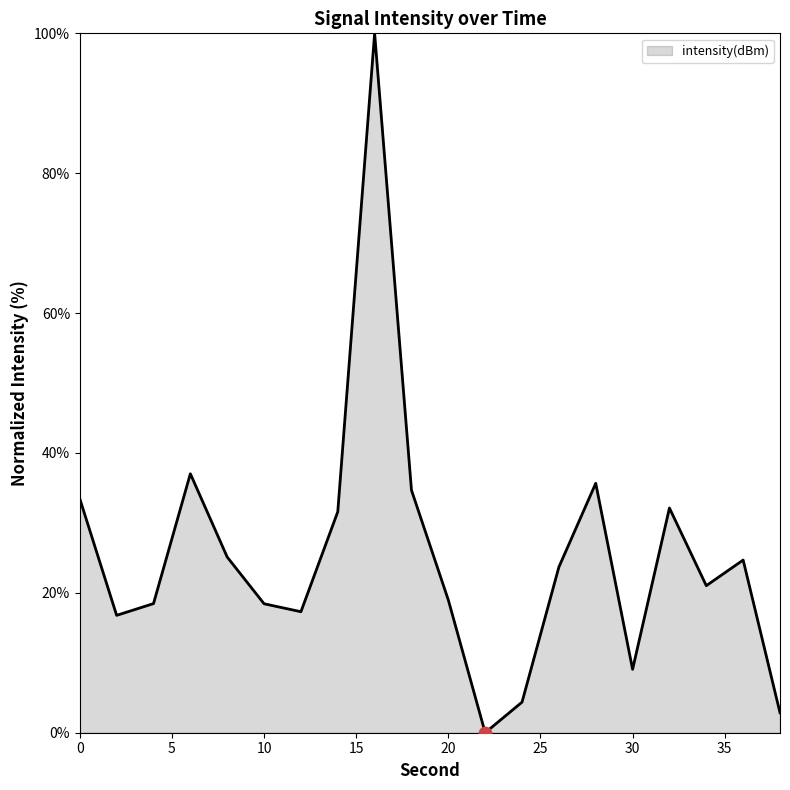

What is the greatest value displayed?

100.0